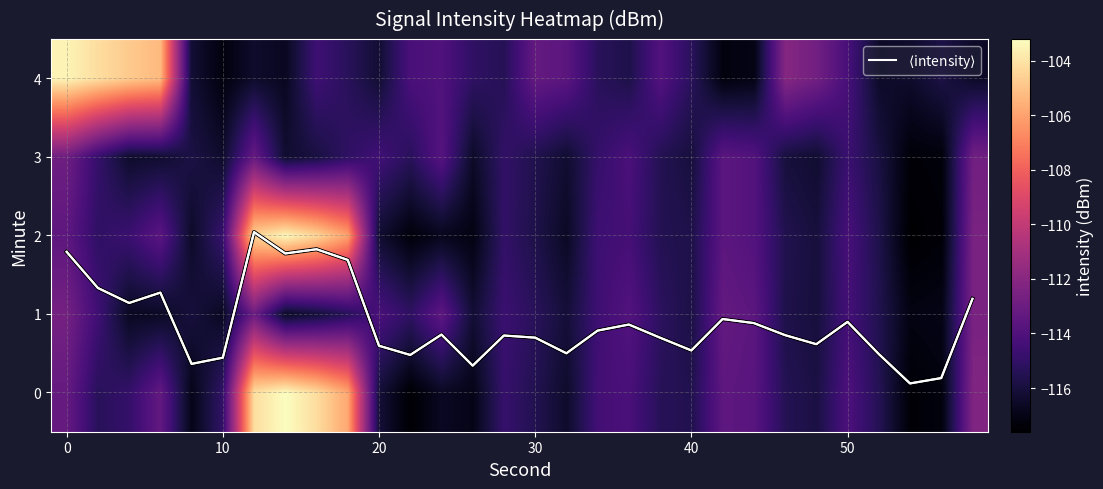

The value of $\langle$intensity$\rangle$ at 12 is 0.2. True or false?

False